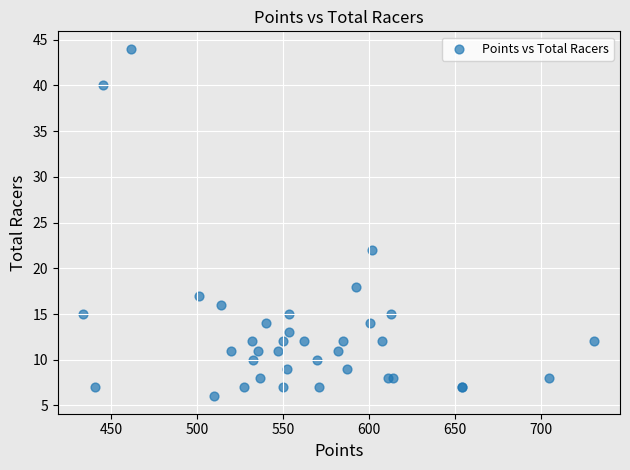

What Y value in the scatter plot is closest to 25?

22